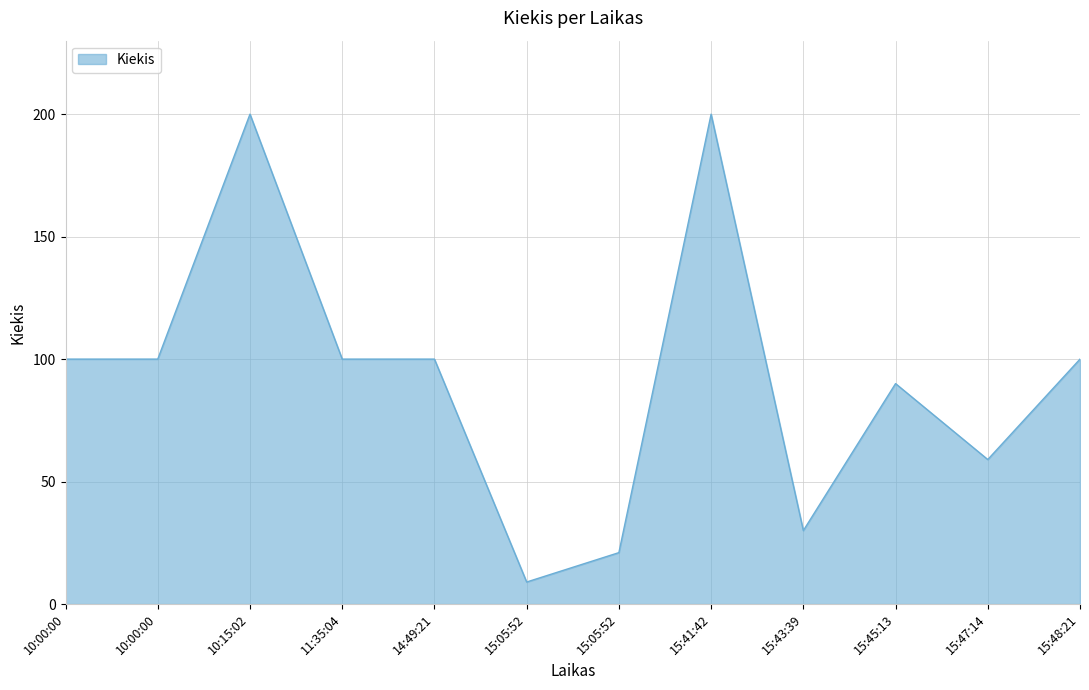

Does the chart have visible grid lines?

Yes